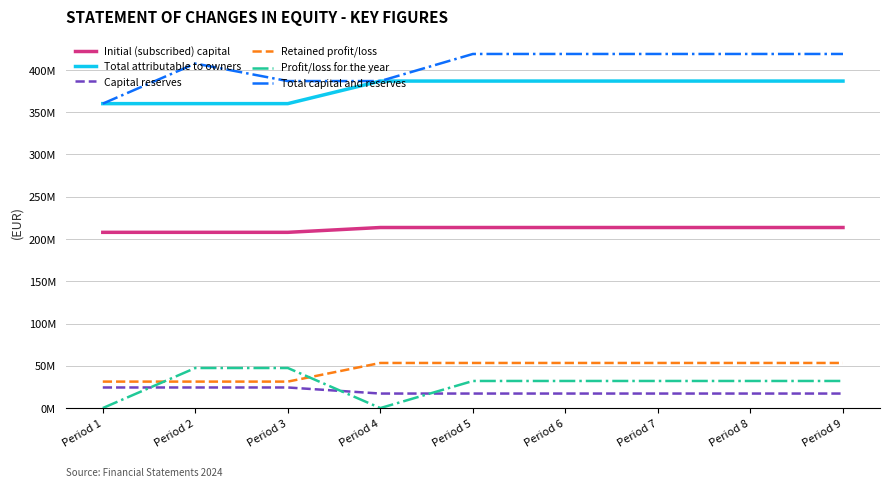

What is the sum of the Total capital and reserves values at Period 1 and Period 5?

779036617